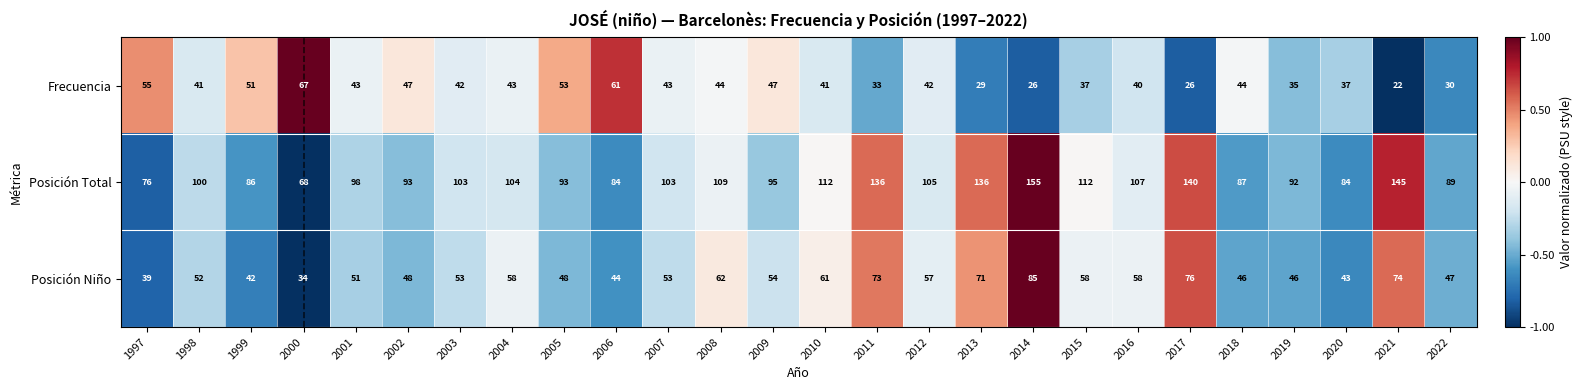

Which series has the largest range (max minus min)?

Posición Total